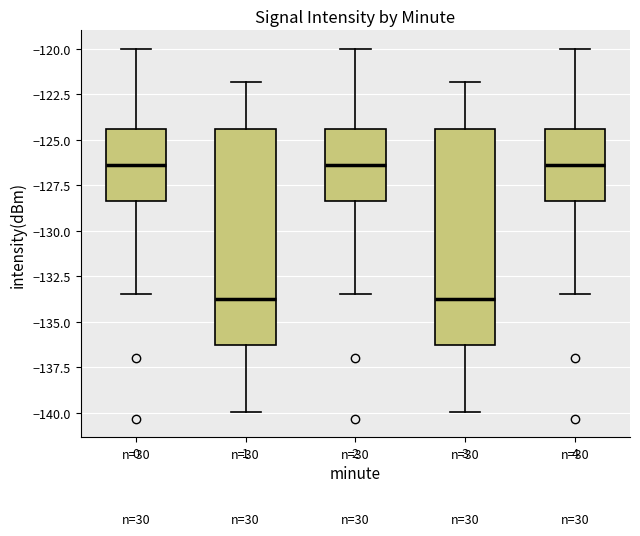

Where does the lower whisker of the box at x = 0 end on the y-axis? The values are not printed on the chart, so give them approximately, as read against the axis.

-133.5